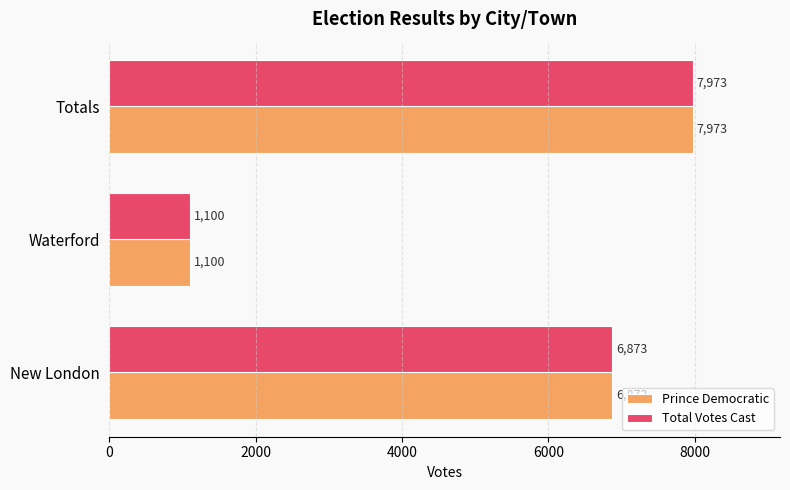

At which category does the chart reach its minimum across all series?

Waterford